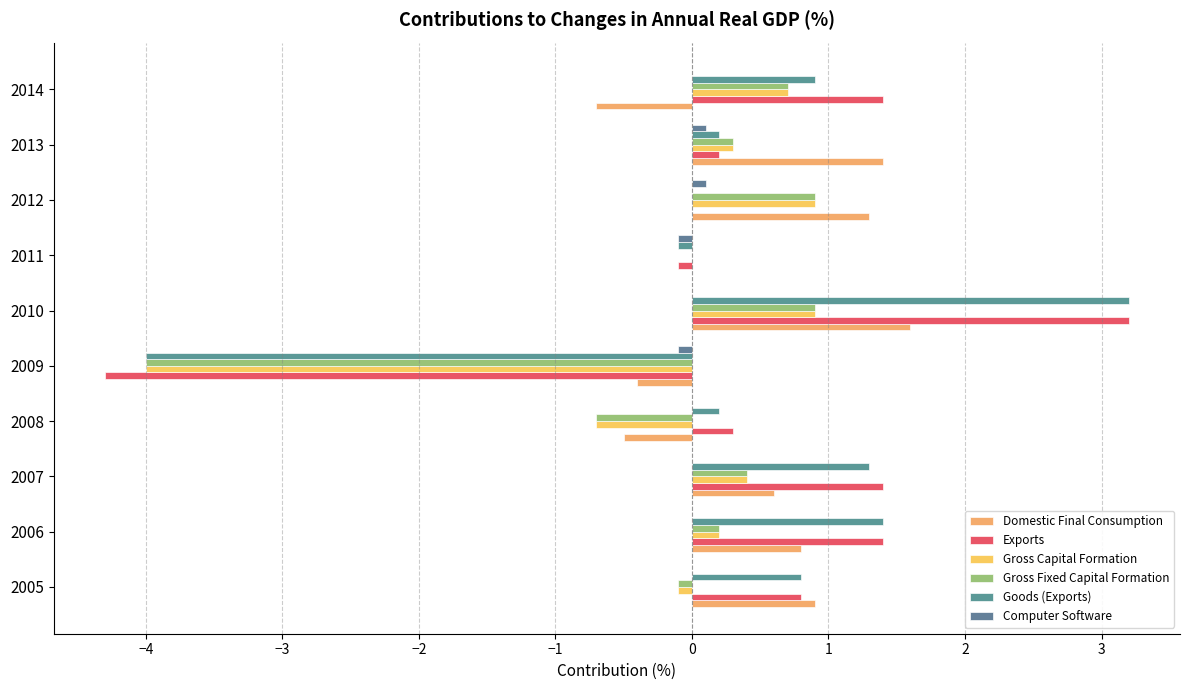

Which series has the largest total across all categories?

Domestic Final Consumption